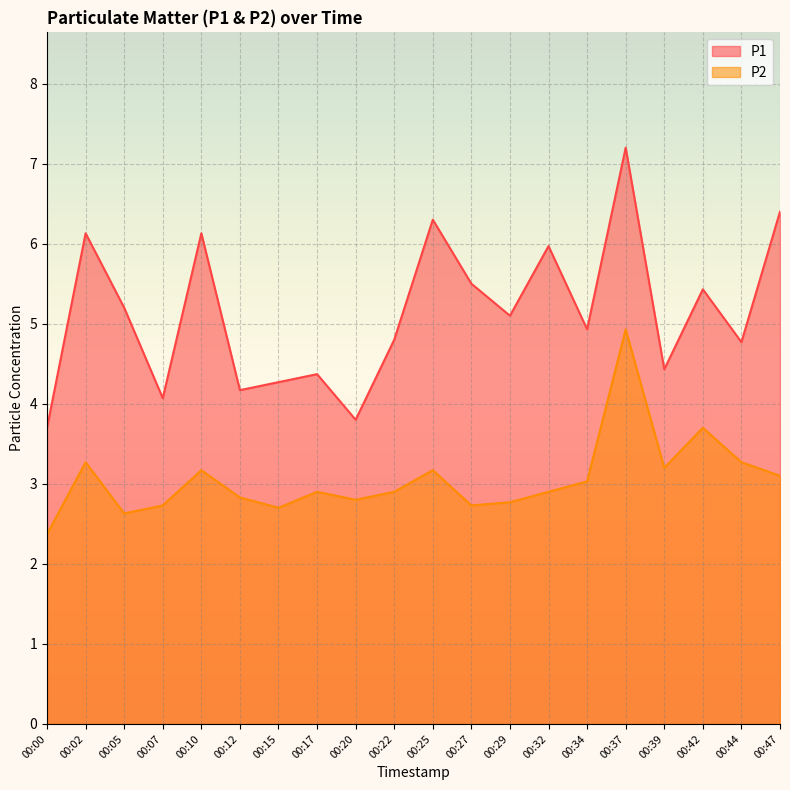

True or false: P2 has more than 2 interior local peaks.

True